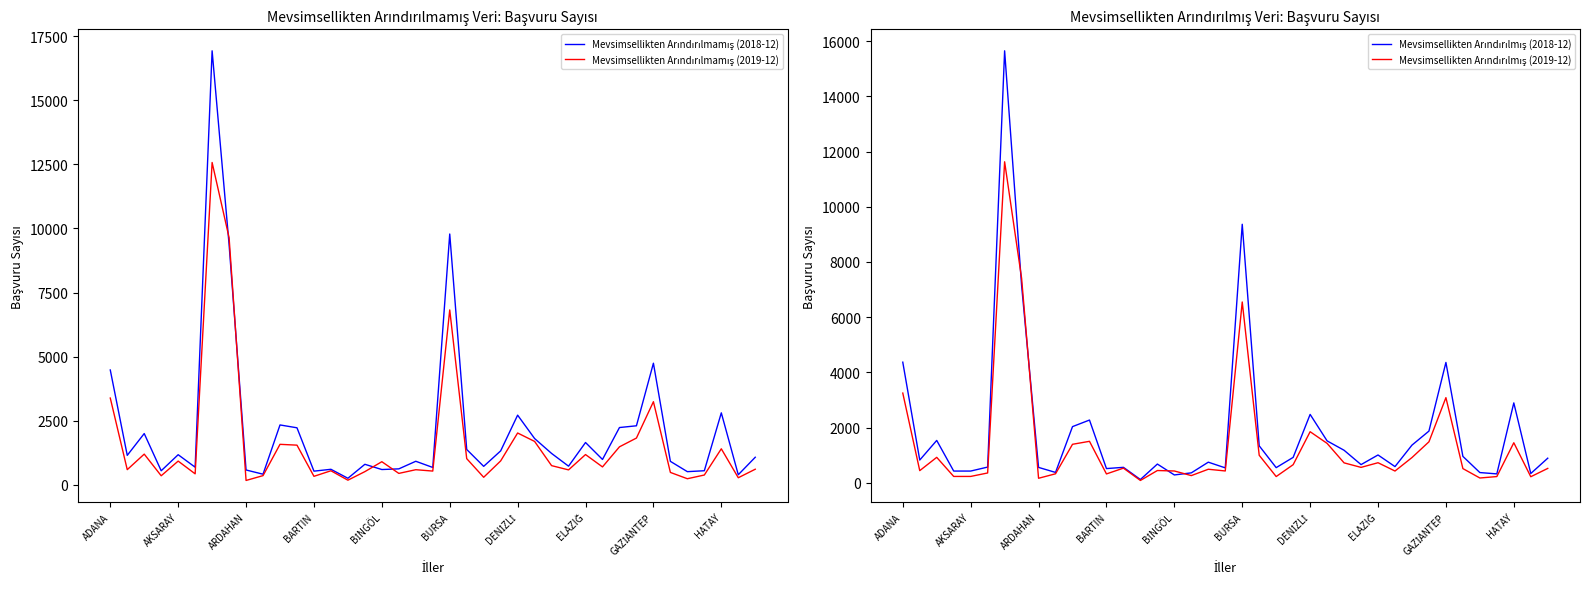

How many data points does each series have?

39